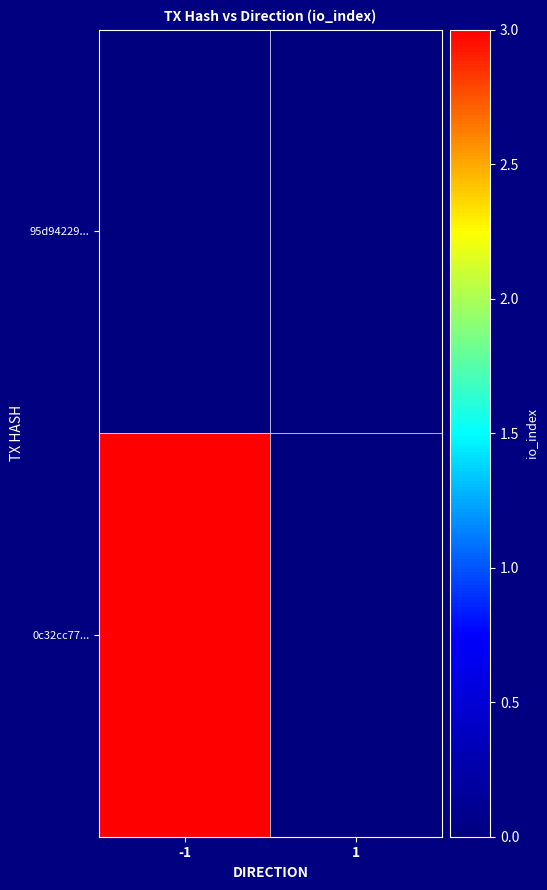

Rank the series by their average value, from lowest to highest.

95d94229..., 0c32cc77...